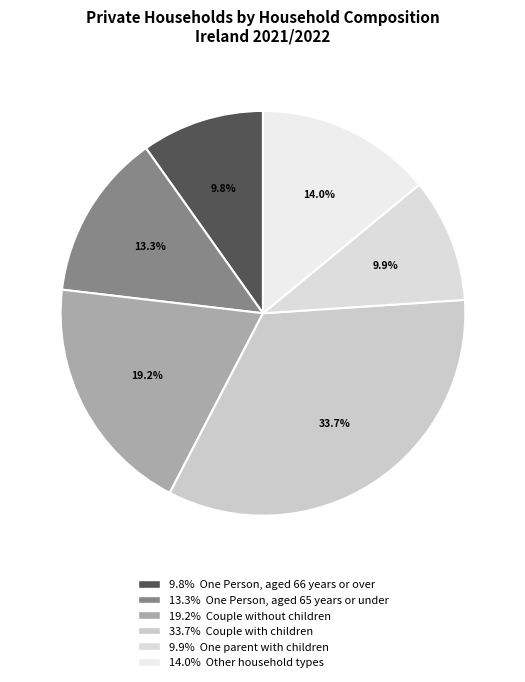

How many segments does this pie chart have?

6